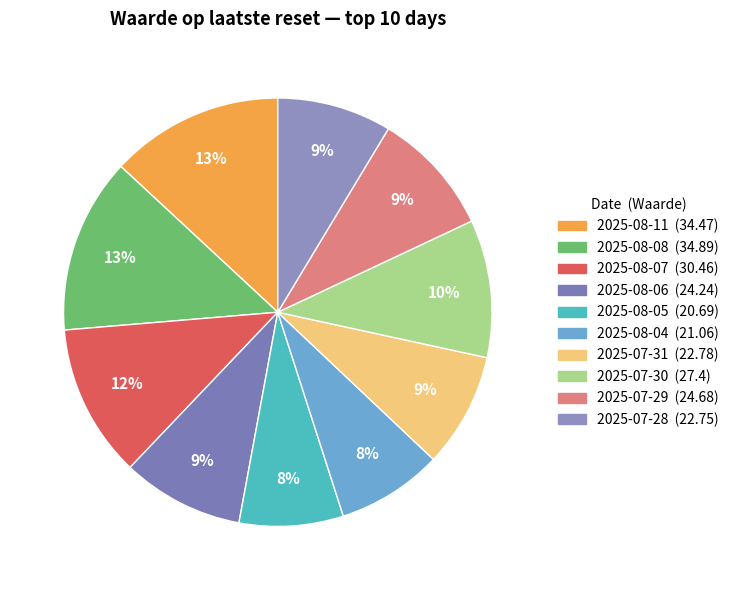

To the nearest percent, what is the difference between the largest and smallest slice percentages?

5%